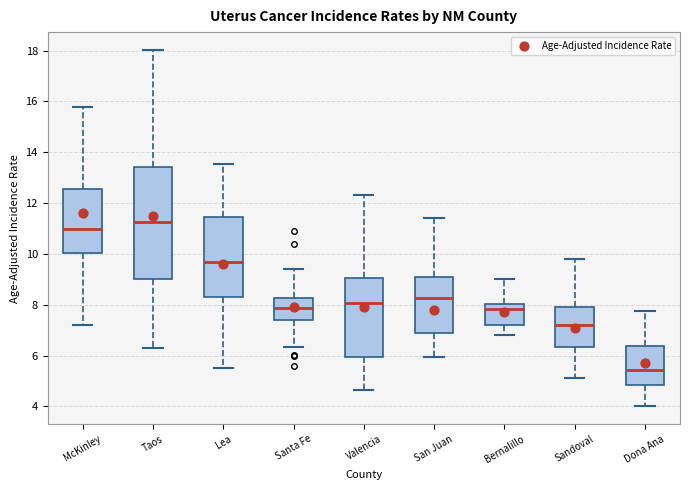

Where does the lower whisker of the box for Sandoval end on the y-axis? The values are not printed on the chart, so give them approximately, as read against the axis.

5.2